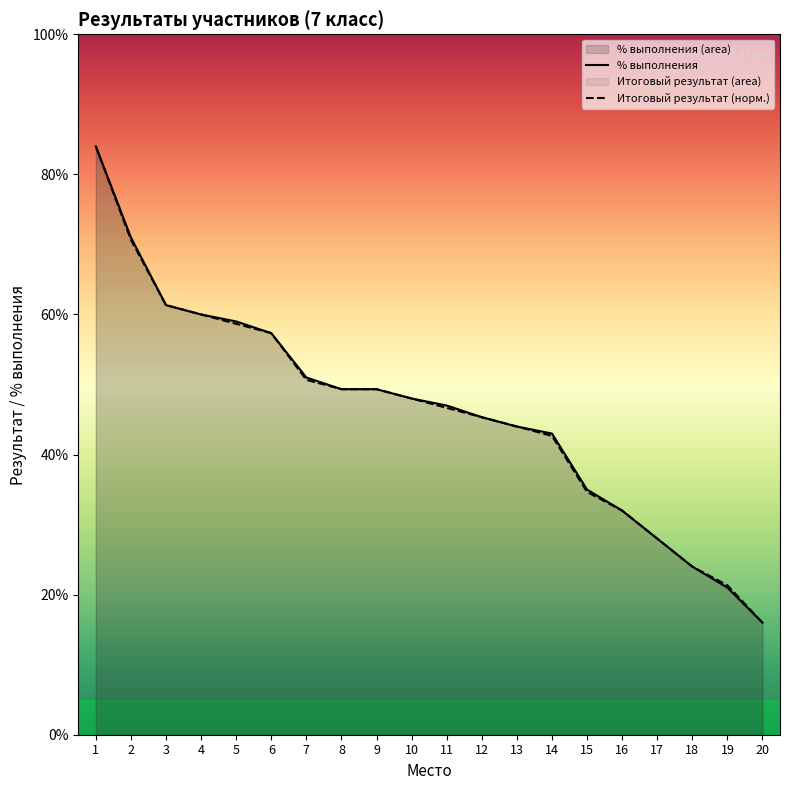

At how many categories does at least one series exceed 58?

5